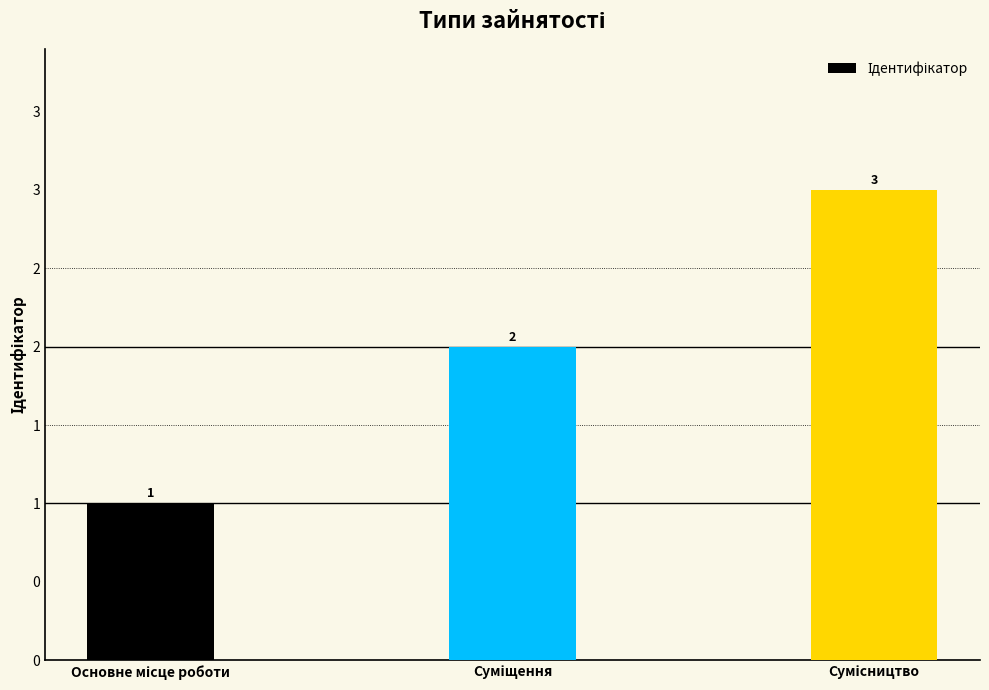

The value at Сумісництво is 5. True or false?

False